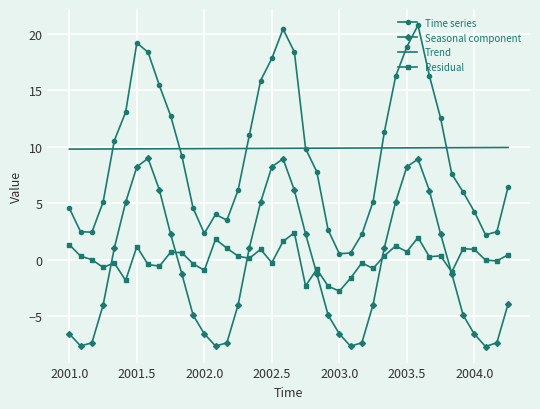

What is the minimum value for Seasonal component?

-7.7